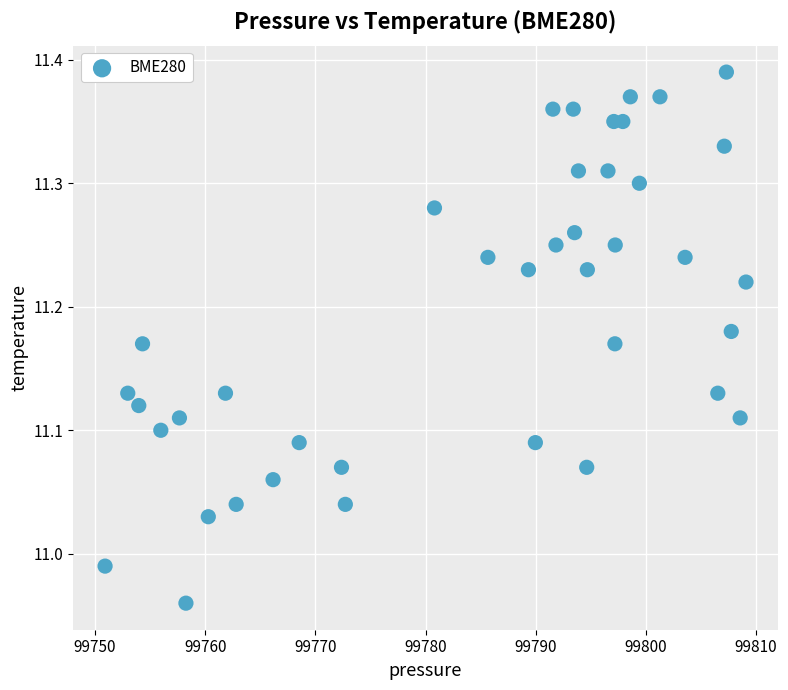

What is the range of X values (max minus min)?

58.2